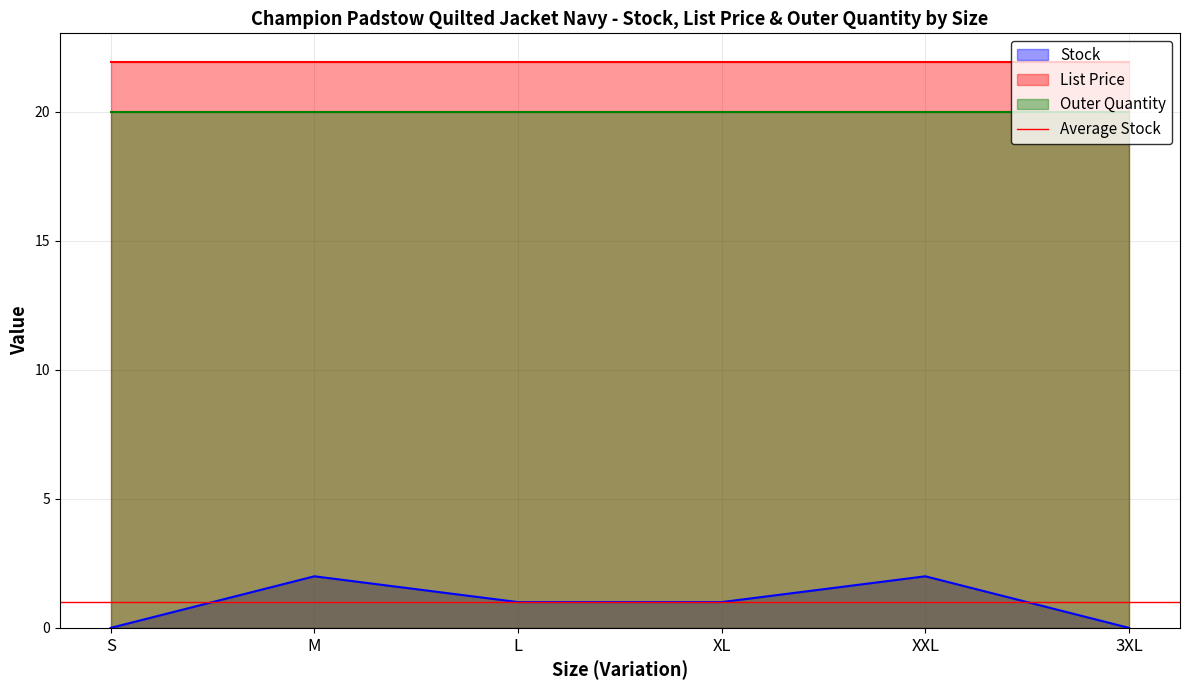

Reading left to right, what are all the values shown in this chart?

Stock: 0.0	2.0	1.0	1.0	2.0	0.0
List Price: 21.9	21.9	21.9	21.9	21.9	21.9
Outer Quantity: 20.0	20.0	20.0	20.0	20.0	20.0